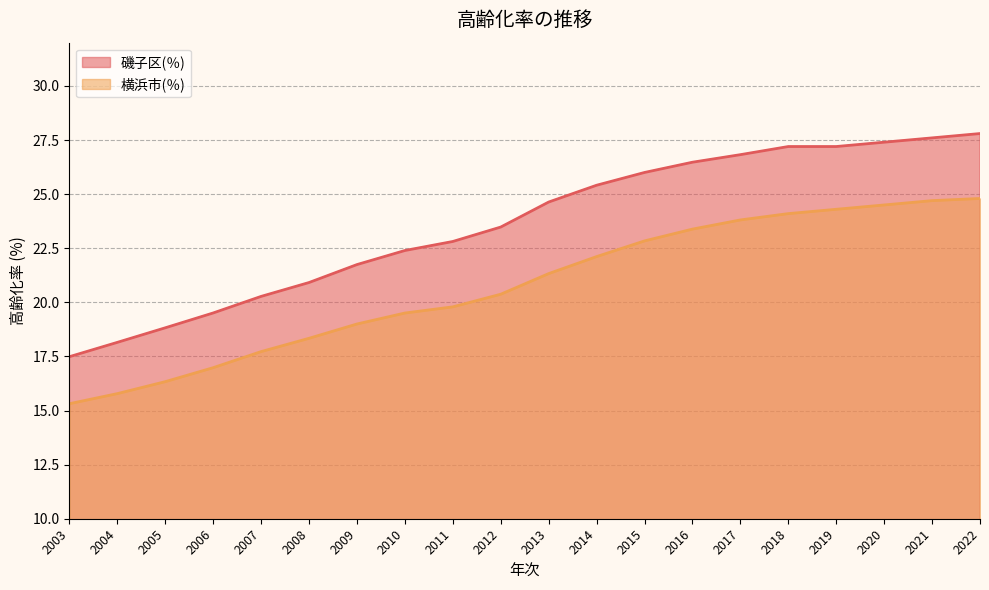

Reading left to right, extract all data points from this chart.

磯子区(％): 2003=17.5	2004=18.2	2005=18.8	2006=19.5	2007=20.3	2008=20.9	2009=21.7	2010=22.4	2011=22.8	2012=23.5	2013=24.6	2014=25.4	2015=26.0	2016=26.5	2017=26.8	2018=27.2	2019=27.2	2020=27.4	2021=27.6	2022=27.8
横浜市(％): 2003=15.3	2004=15.8	2005=16.3	2006=17.0	2007=17.7	2008=18.3	2009=19.0	2010=19.5	2011=19.8	2012=20.4	2013=21.3	2014=22.1	2015=22.8	2016=23.4	2017=23.8	2018=24.1	2019=24.3	2020=24.5	2021=24.7	2022=24.8